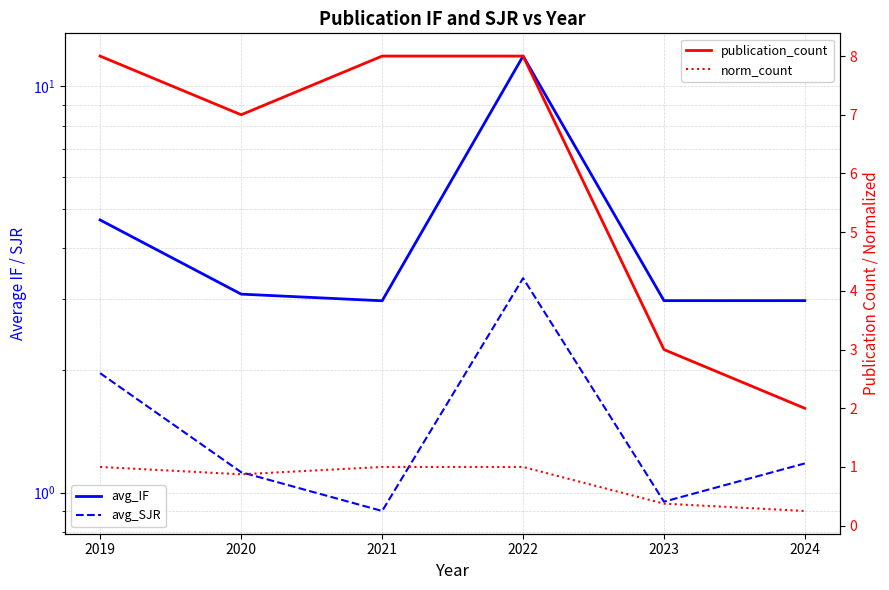

What is the spread (max minus min) of values at 2019?

7.0